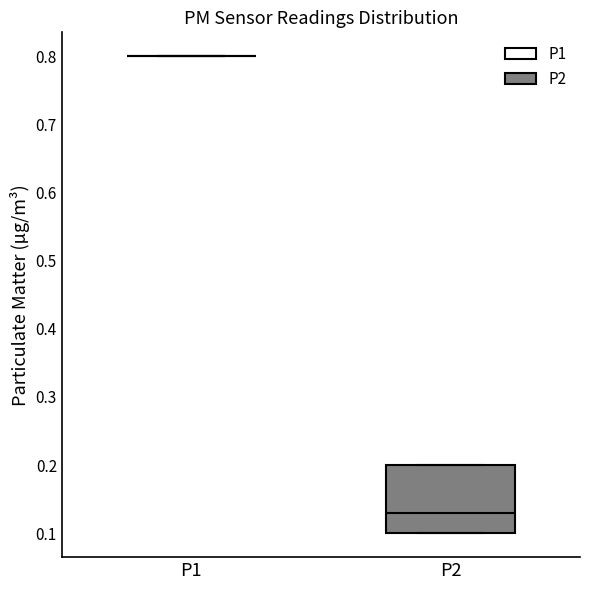

Reading left to right, read every box against the y-axis: the position of its median line, the range the box covers, and the ends of its whiskers. The values are not printed on the chart, so give them approximately, as read against the axis.

P1: box collapsed to a line at 0.80, whiskers 0.80 to 0.80
P2: median 0.13, box 0.10 to 0.20, whiskers 0.10 to 0.20